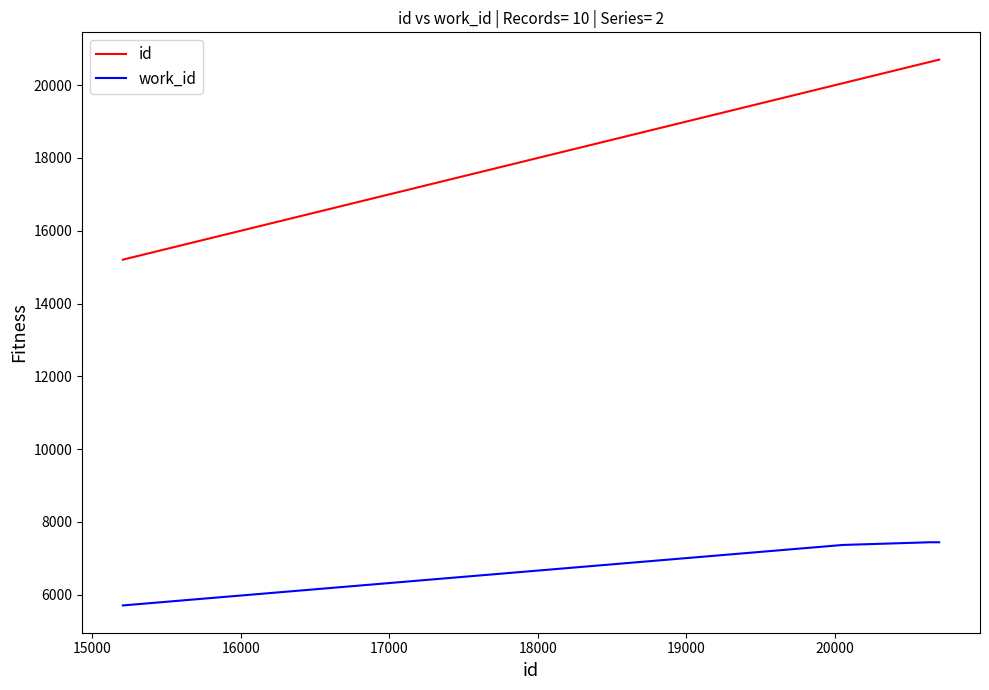

True or false: work_id and id cross at least once.

False